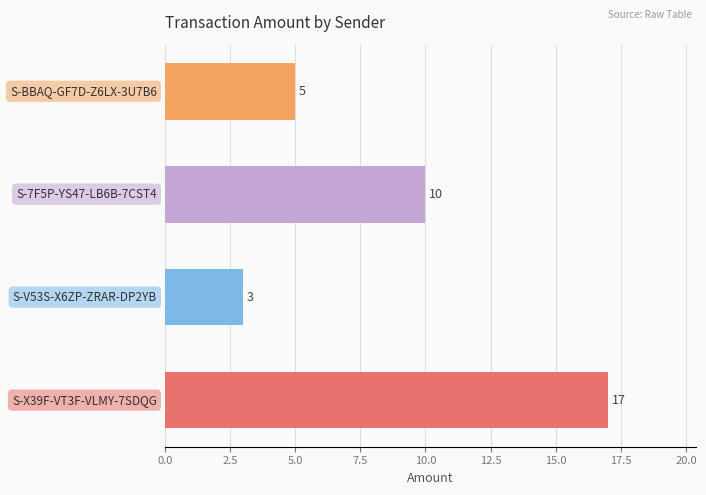

What is the smallest value displayed?

3